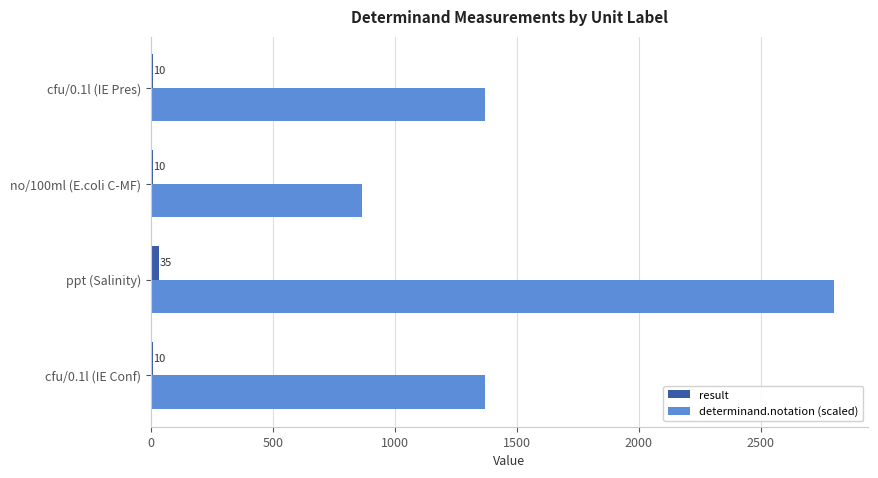

Which series has the largest total across all categories?

determinand.notation (scaled)